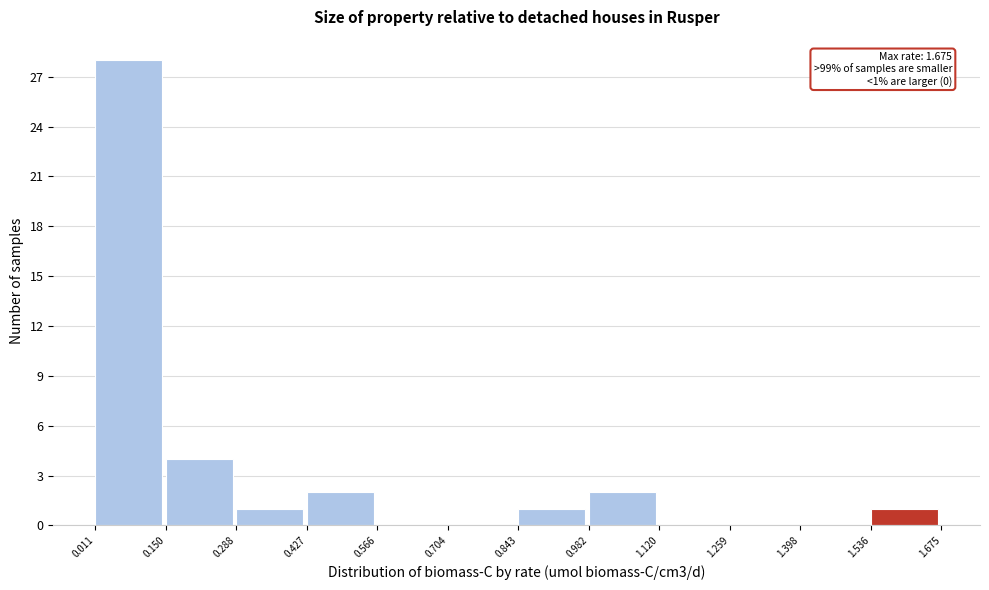

Which range on the x-axis has the tallest bar?

0.011 to 0.150